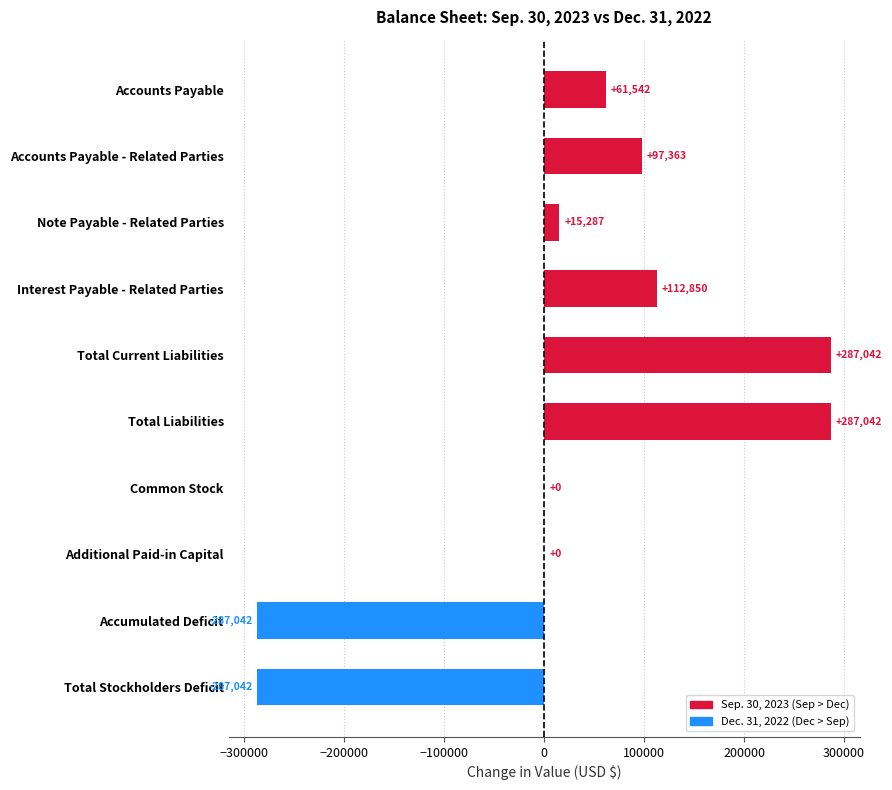

What is the change in value from Accounts Payable - Related Parties to Accumulated Deficit?

-384405